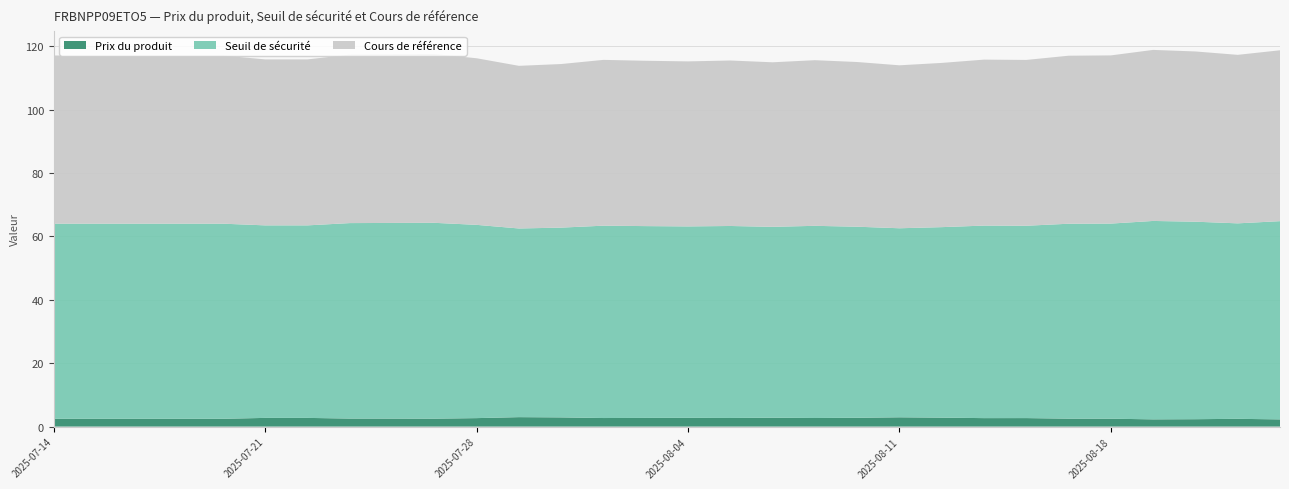

Reading left to right, list all the values displayed in this chart.

Prix du produit: 2.5	2.5	2.5	2.5	2.5	2.7	2.7	2.5	2.5	2.5	2.7	3.0	2.9	2.7	2.7	2.8	2.7	2.8	2.7	2.8	2.9	2.8	2.7	2.7	2.5	2.5	2.3	2.3	2.5	2.3
Seuil de sécurité: 61.5	61.5	61.5	61.5	61.5	60.7	60.7	61.7	61.7	61.8	61.0	59.5	59.9	60.7	60.5	60.4	60.6	60.2	60.6	60.3	59.6	60.1	60.7	60.7	61.5	61.5	62.6	62.3	61.7	62.5
Cours de référence: 53.0	53.0	53.0	53.0	53.0	52.4	52.4	53.1	53.2	53.2	52.5	51.3	51.6	52.3	52.1	52.0	52.2	51.9	52.2	52.0	51.4	51.8	52.4	52.3	53.0	53.0	54.0	53.7	53.1	53.9